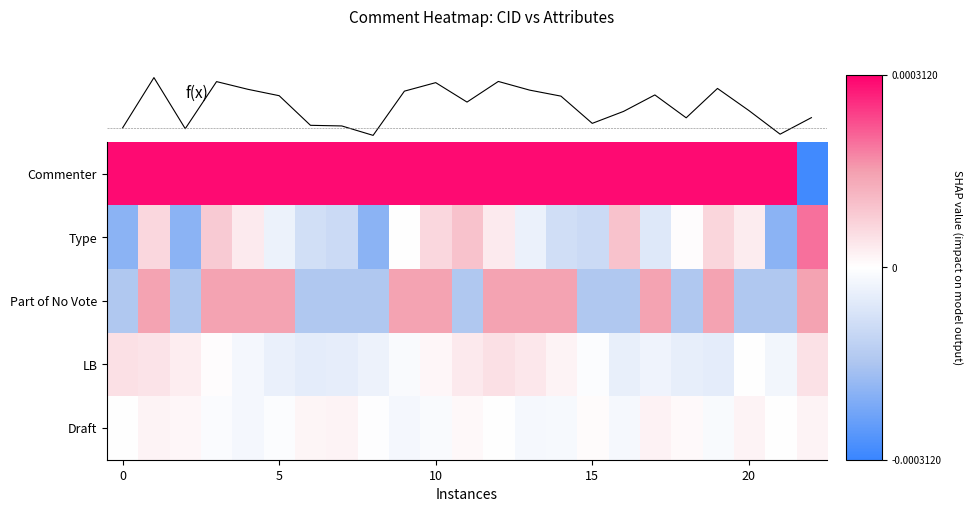

Reading right to left, extract all data points from this chart.

Commenter: -0.0	0.0	0.0	0.0	0.0	0.0	0.0	0.0	0.0	0.0	0.0	0.0	0.0	0.0	0.0	0.0	0.0	0.0	0.0	0.0	0.0	0.0	0.0
Type: 0.0	-0.0	0.0	0.0	0.0	-0.0	0.0	-0.0	-0.0	-0.0	0.0	0.0	0.0	0.0	-0.0	-0.0	-0.0	-0.0	0.0	0.0	-0.0	0.0	-0.0
Part of No Vote: 0.0	-0.0	-0.0	0.0	-0.0	0.0	-0.0	-0.0	0.0	0.0	0.0	-0.0	0.0	0.0	-0.0	-0.0	-0.0	0.0	0.0	0.0	-0.0	0.0	-0.0
LB: 0.0	-0.0	0.0	-0.0	-0.0	-0.0	-0.0	-0.0	0.0	0.0	0.0	0.0	0.0	-0.0	-0.0	-0.0	-0.0	-0.0	-0.0	0.0	0.0	0.0	0.0
Draft: 0.0	0.0	0.0	-0.0	0.0	0.0	-0.0	0.0	-0.0	-0.0	0.0	0.0	-0.0	-0.0	-0.0	0.0	0.0	-0.0	-0.0	-0.0	0.0	0.0	0.0